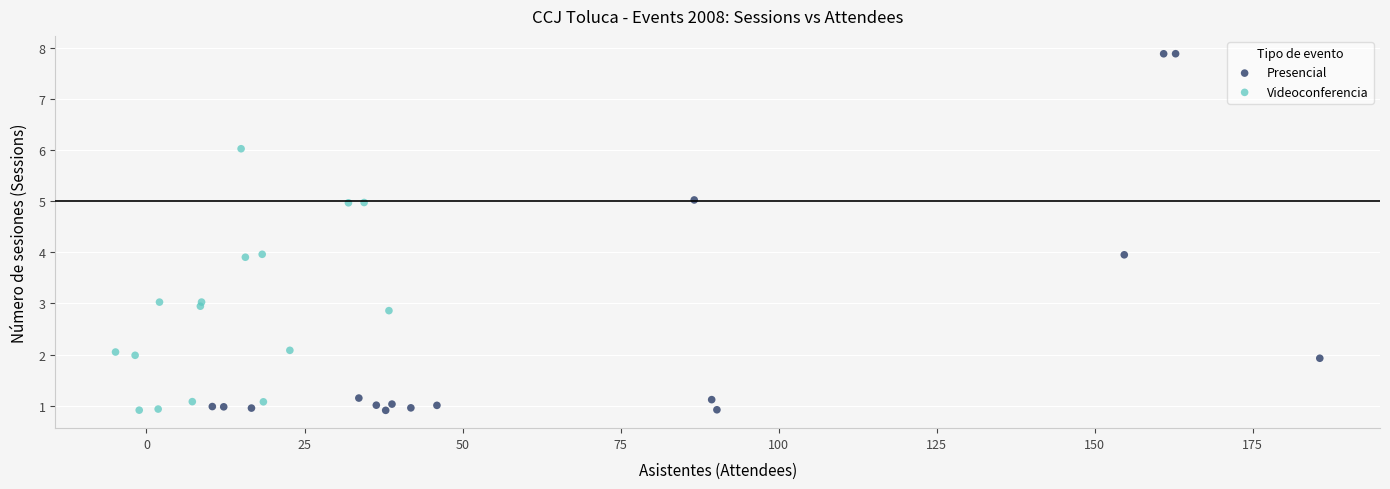

Which series contains the highest Y value?

Presencial